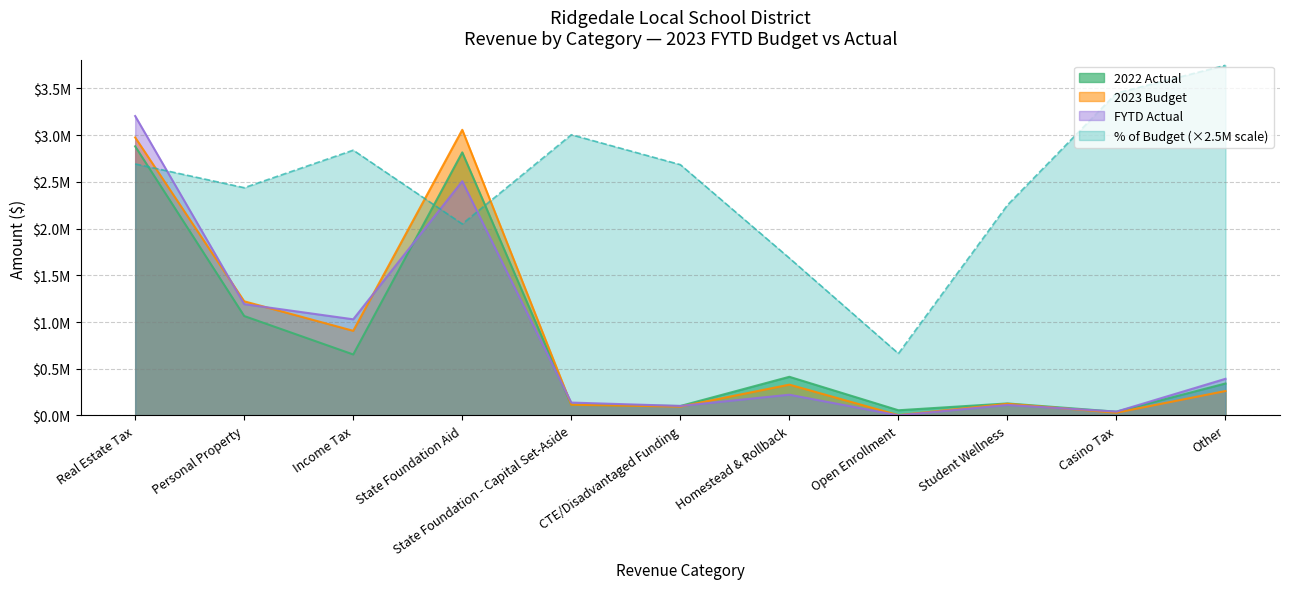

Reading right to left, transcribe all the data shown in this chart.

2022 Actual: 342280.7	40420.3	128864.1	55837.7	414090.5	101437.5	114653.9	2816094.5	653061.8	1064489.5	2881003.0
2023 Budget: 261800.0	30000.0	125000.0	3000.0	330000.0	95000.0	115000.0	3057768.0	906200.0	1222028.0	2975953.0
FYTD Actual: 392515.6	41402.2	112634.8	796.0	222388.0	102025.9	138245.4	2507531.6	1029401.1	1191805.6	3205097.8
% of Budget: 3748239.0	3450182.5	2252696.8	663358.3	1684757.3	2684890.8	3005335.7	2050132.3	2839883.9	2438171.7	2692496.9